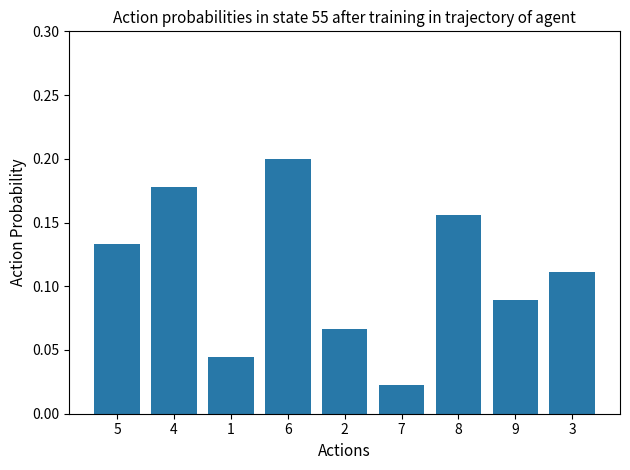

List the labels in order of value, smallest first.

7, 1, 2, 9, 3, 5, 8, 4, 6